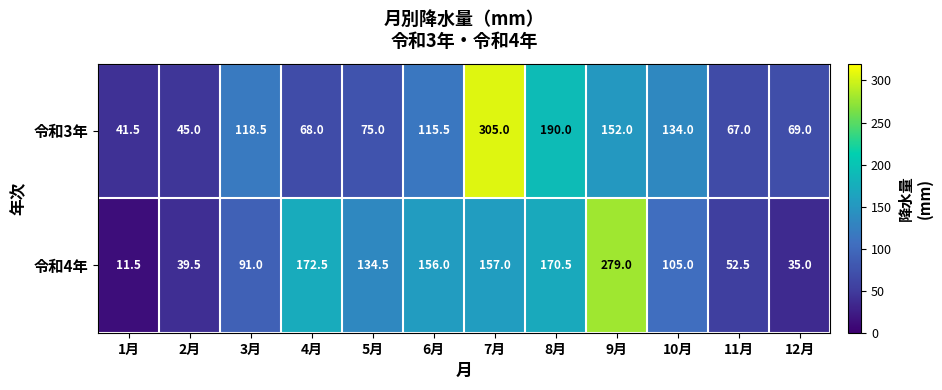

Reading left to right, extract all data points from this chart.

令和3年: 41.5	45.0	118.5	68.0	75.0	115.5	305.0	190.0	152.0	134.0	67.0	69.0
令和4年: 11.5	39.5	91.0	172.5	134.5	156.0	157.0	170.5	279.0	105.0	52.5	35.0